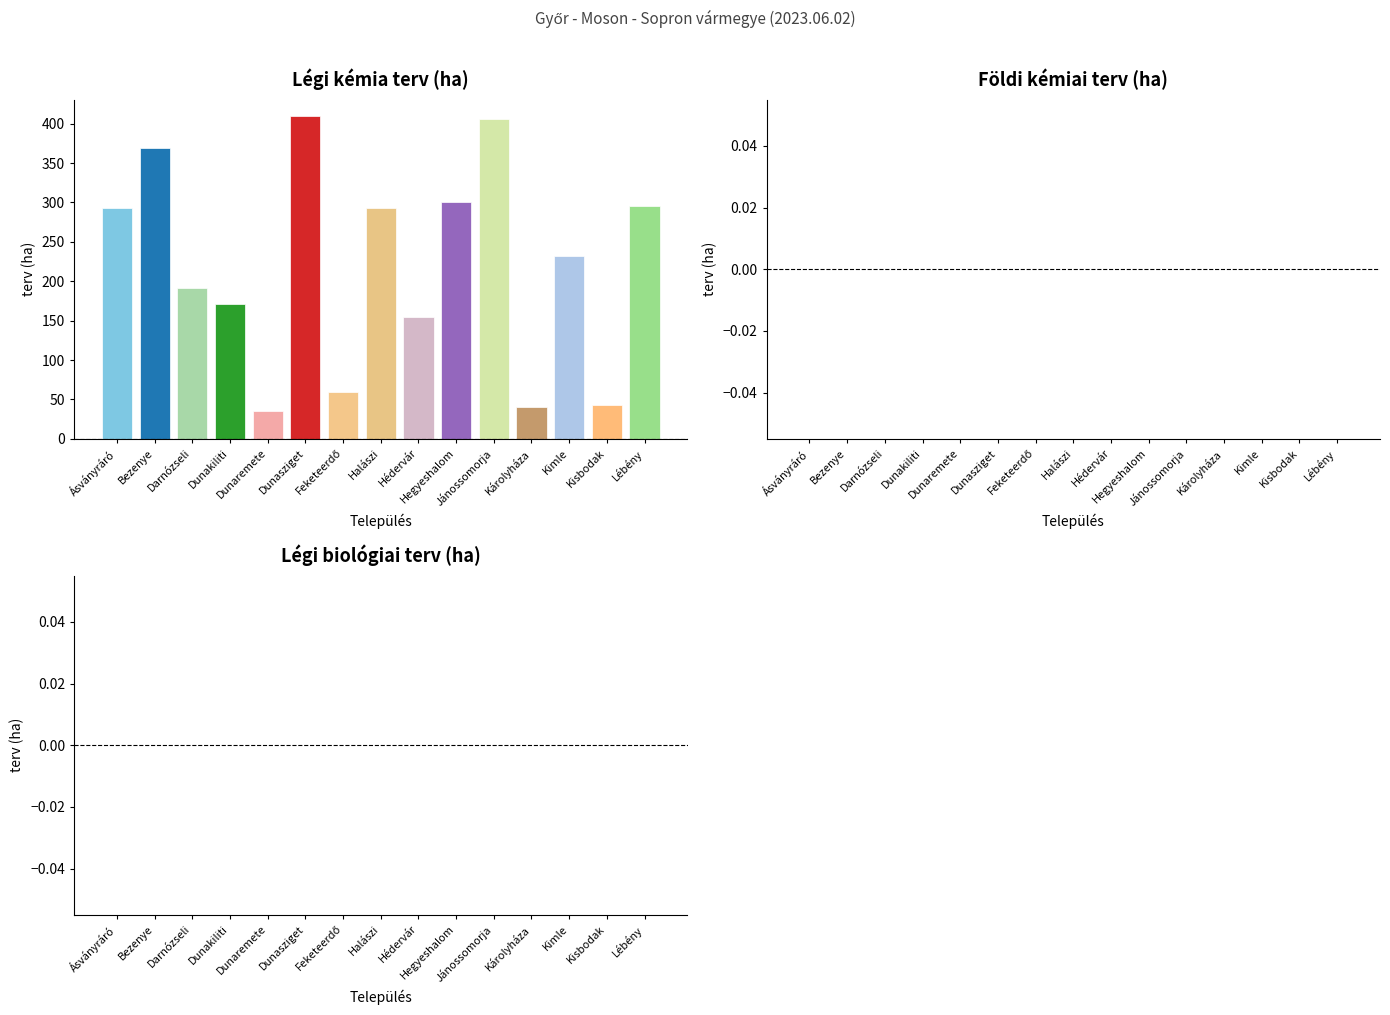

Does the chart contain stacked bars?

No